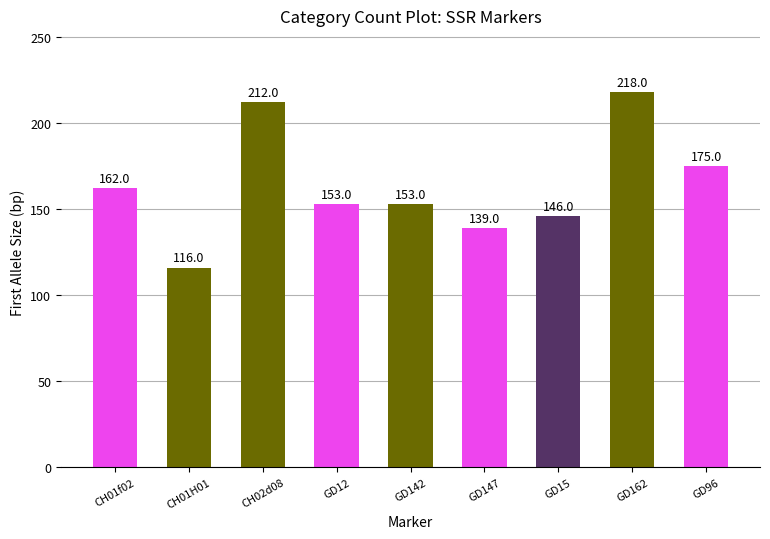

What is the label of the 9th bar from the left?

GD96